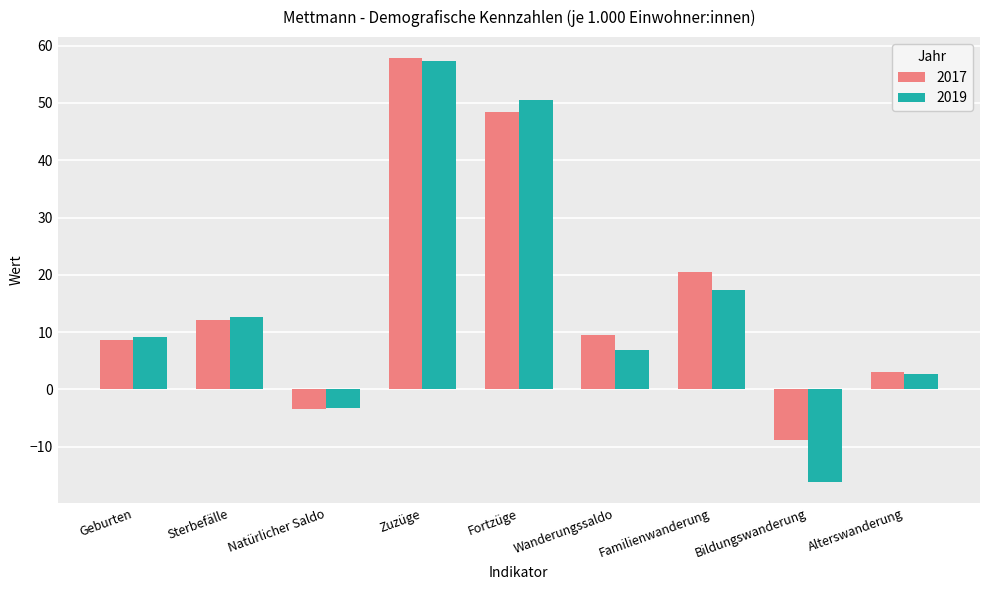

True or false: 2017 has a value of 3.1 at Geburten.

False